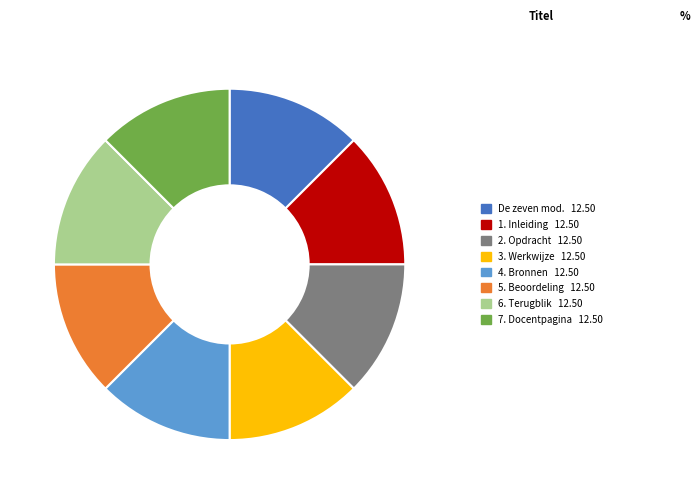

Is there any slice that represents more than half of the pie?

No